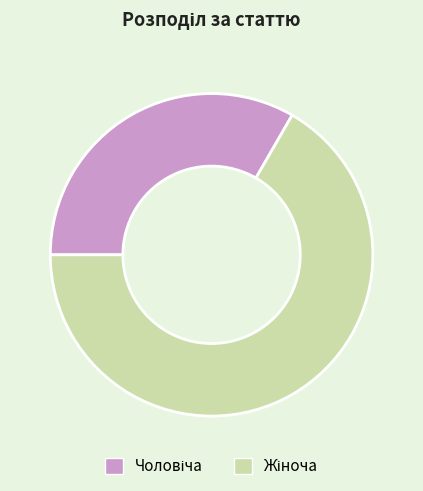

Does any single category account for the majority?

Yes